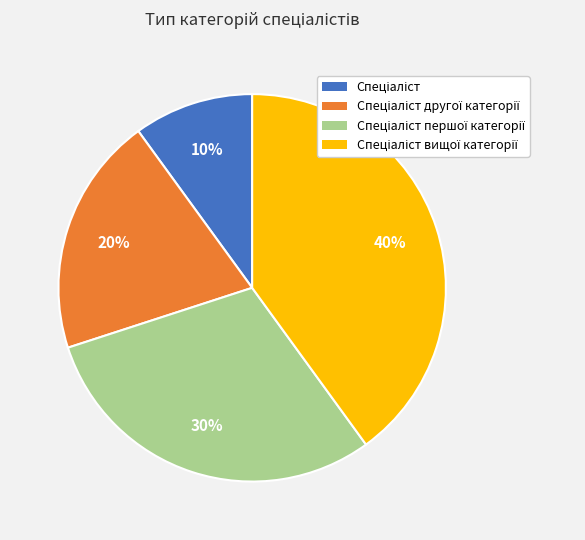

Does any single category account for the majority?

No